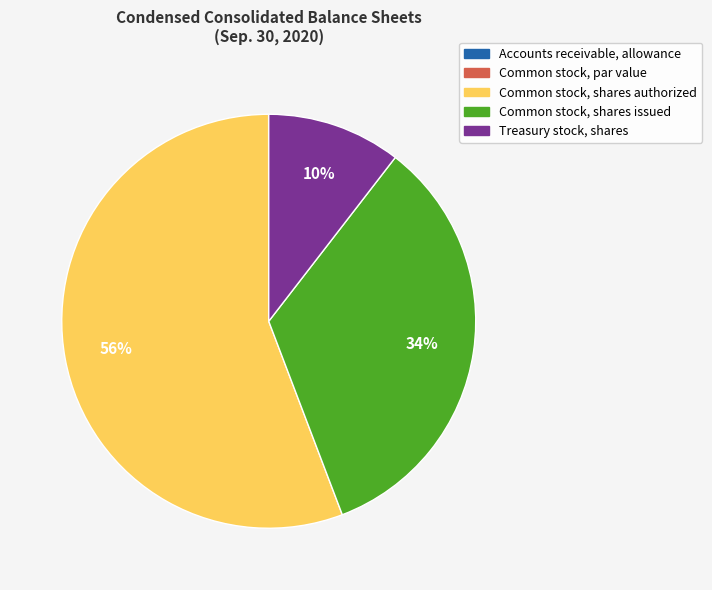

To the nearest percent, what is the combined percentage of Common stock, shares authorized and Common stock, shares issued?

90%